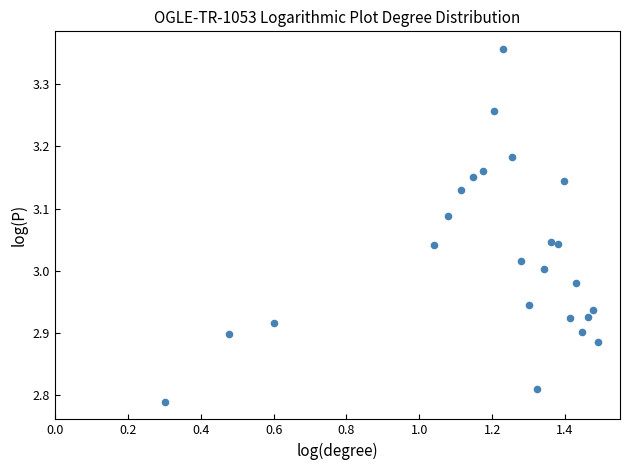

What is the range of Y values (max minus min)?

0.6